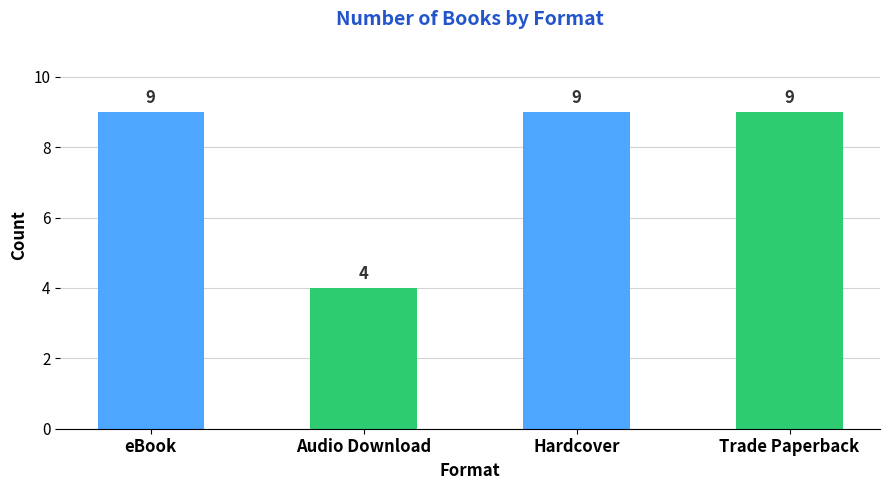

What is the average value?

8